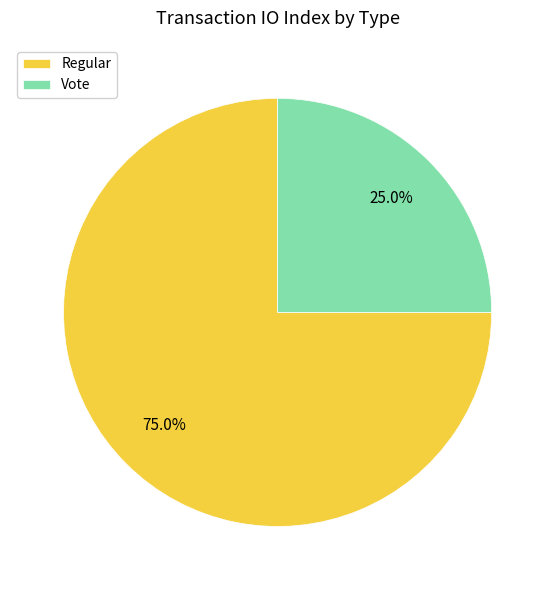

To the nearest percent, what is the difference between the Regular and Vote slice percentages?

50%